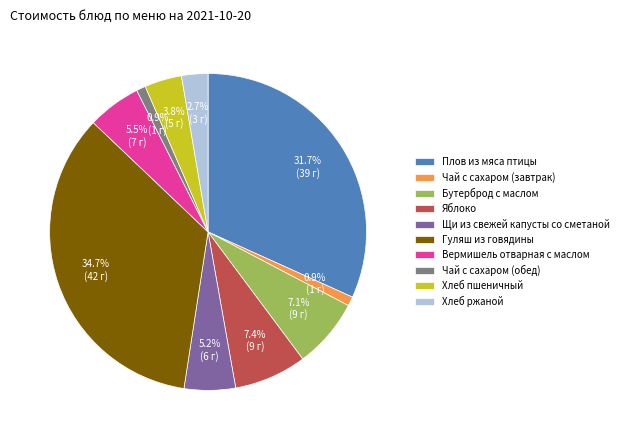

Which slice is the largest?

Гуляш из говядины